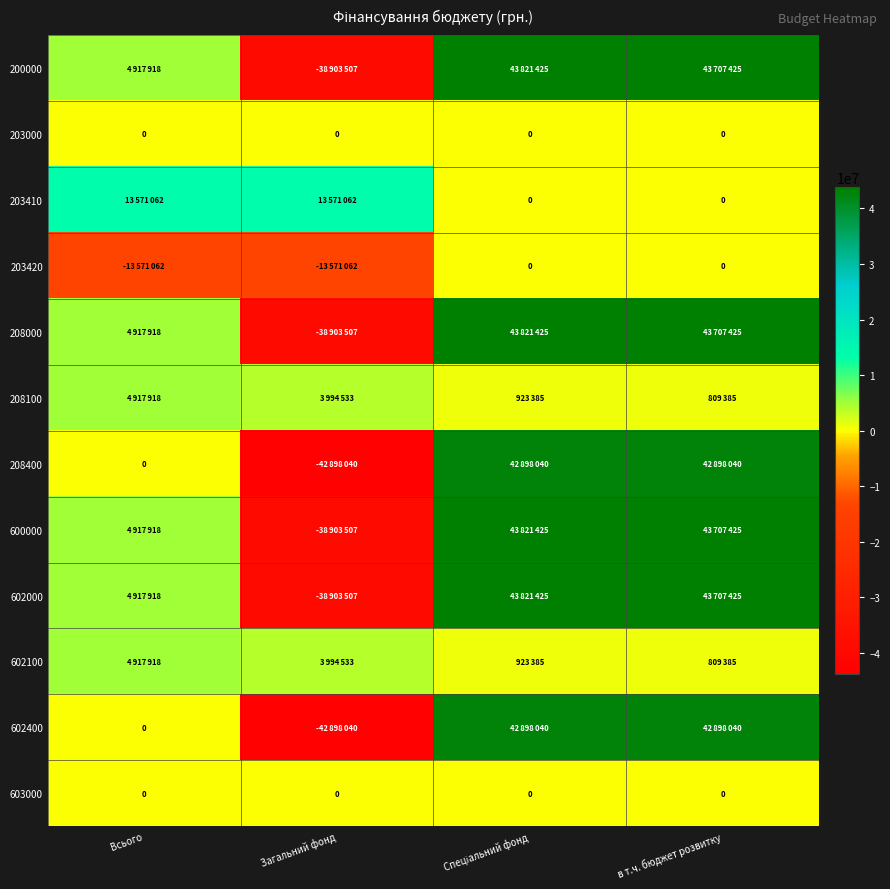

The 603000 series shows 0 at Всього. True or false?

True